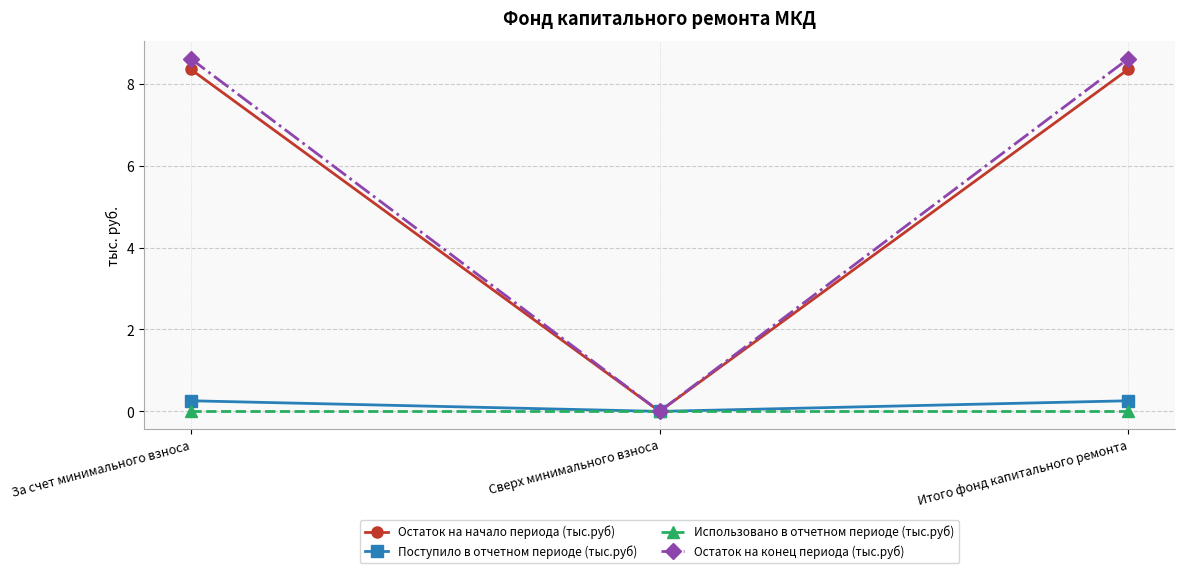

At which label is Поступило в отчетном периоде (тыс.руб) closest to 0?

Сверх минимального взноса